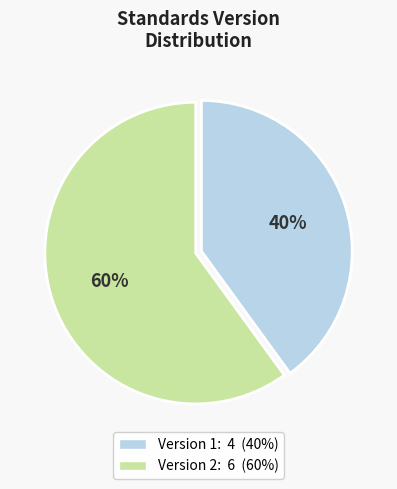

Approximately how many times larger is the value at Version 2 compared to Version 1?

1.5